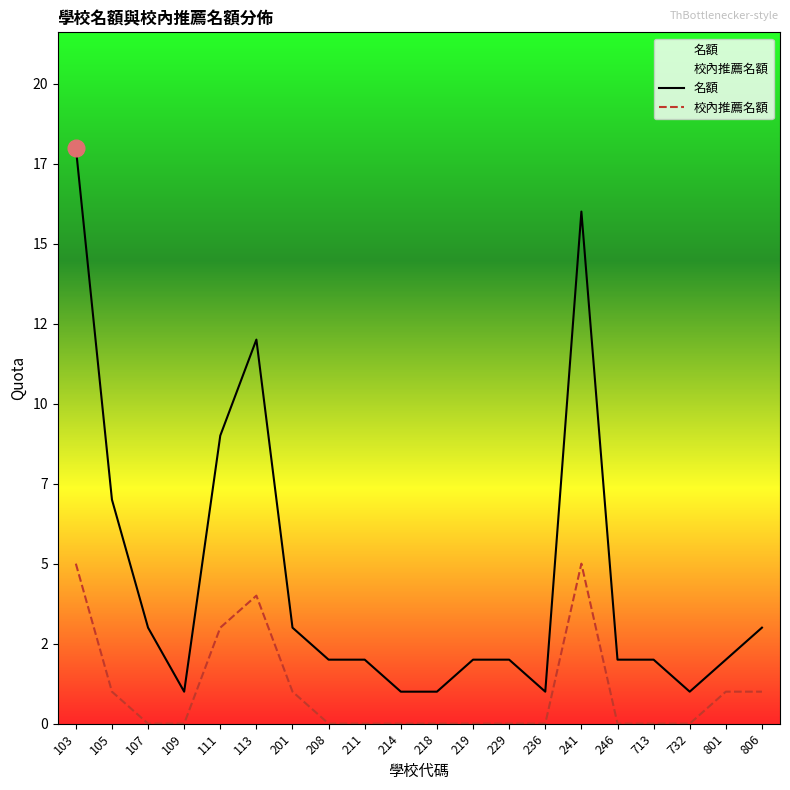

What is the difference between the maximum and minimum values in the 名額 series?

17